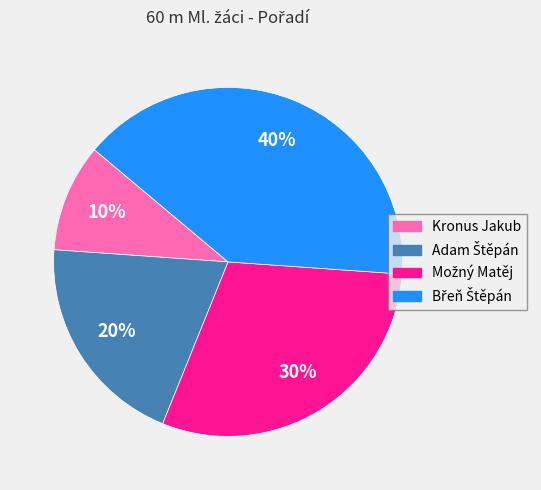

What is the smallest slice in the pie chart?

Kronus Jakub